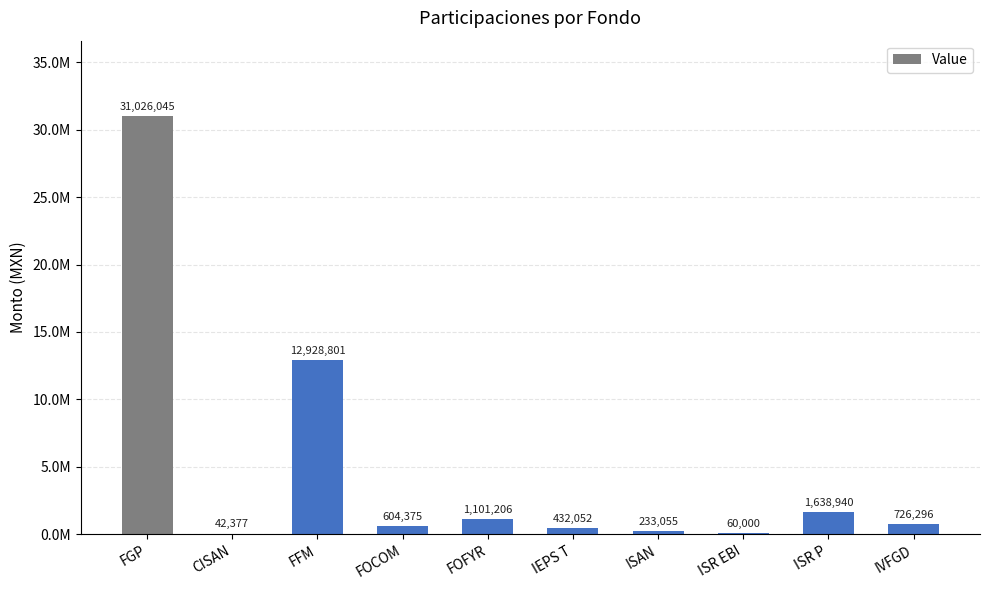

What is the label of the 7th bar from the right?

FOCOM